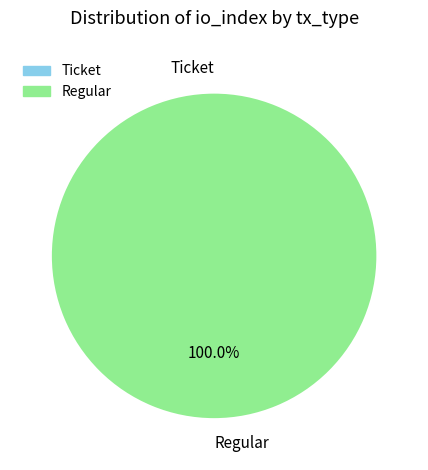

Does any single category account for the majority?

Yes